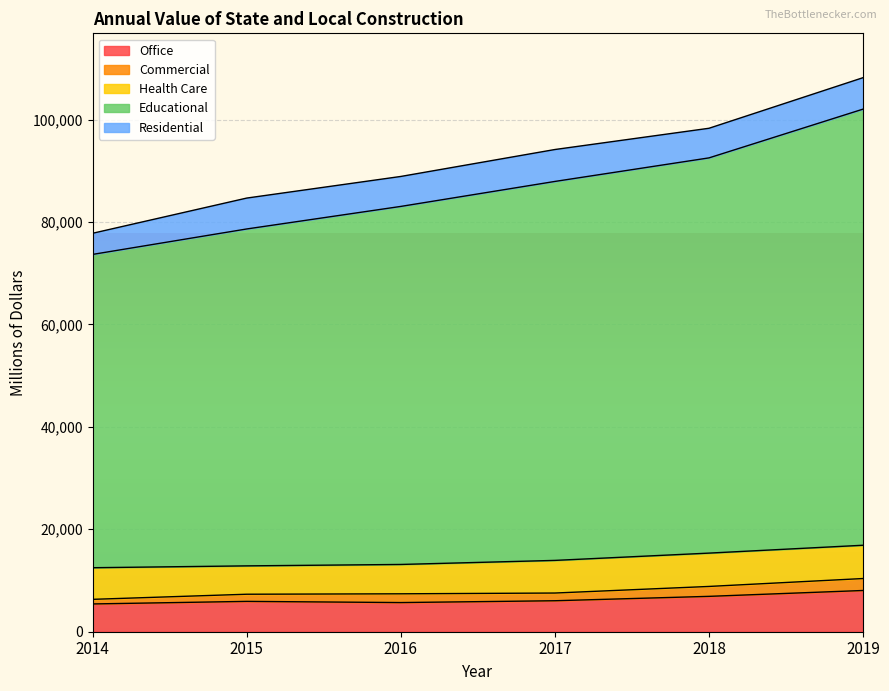

How many lines are shown in the chart?

5